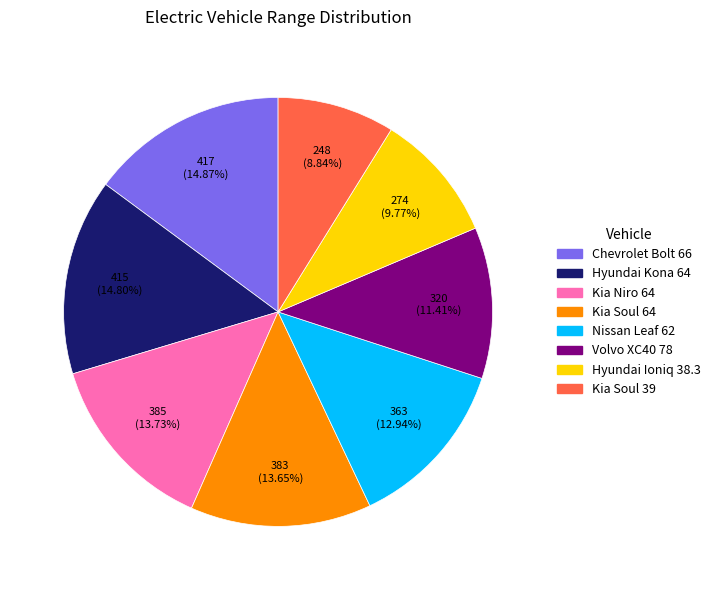

How many segments does this pie chart have?

8